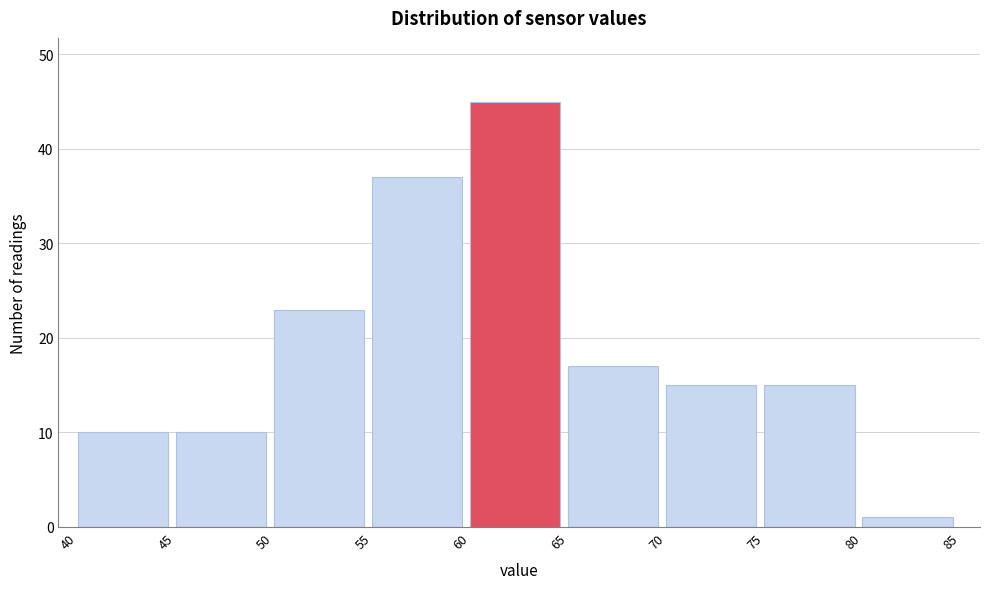

Over which range of the x-axis is the bar tallest?

60 to 65